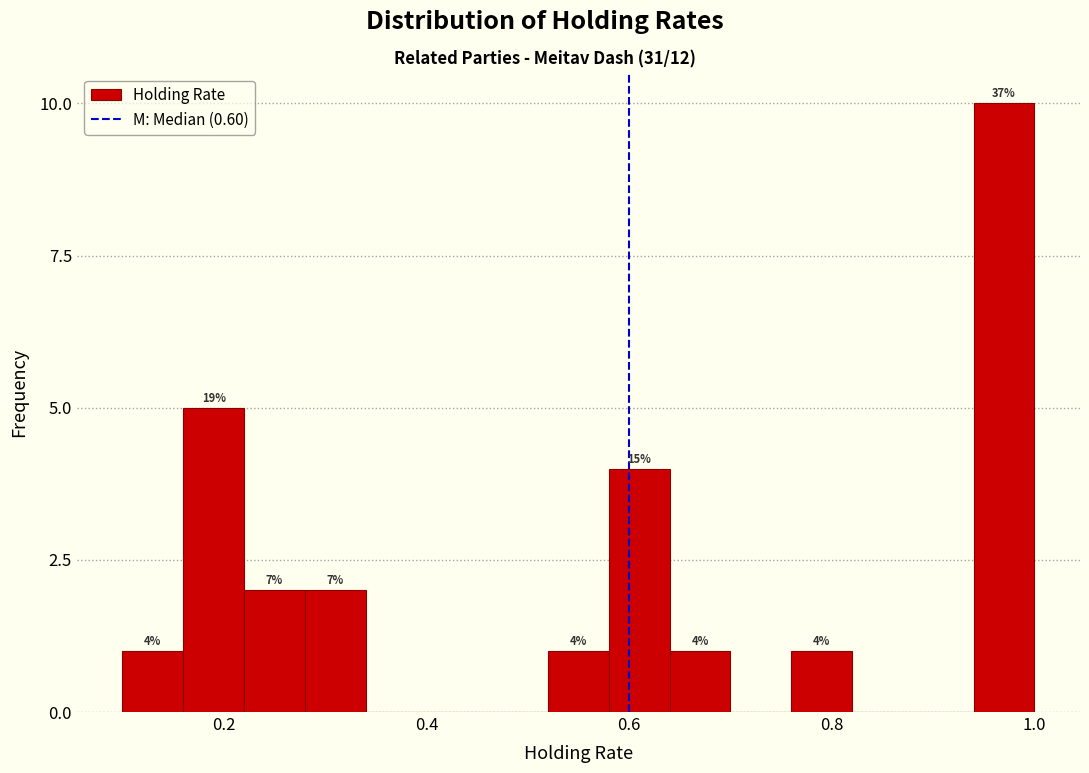

Read against the x-axis, roughly where is the centre of the tallest bar?

0.98